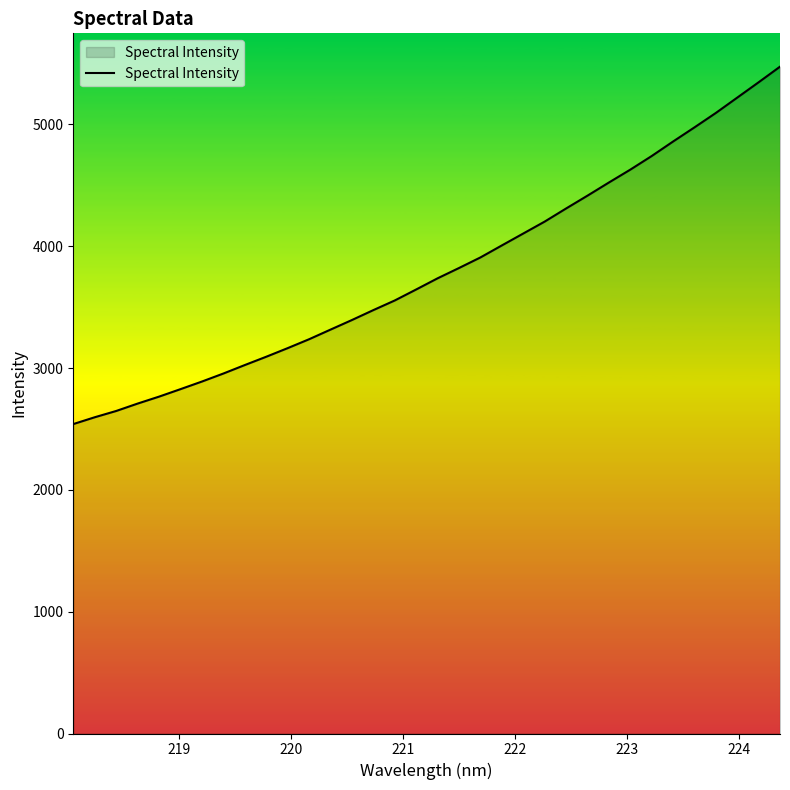

What is the smallest value displayed?

2540.2